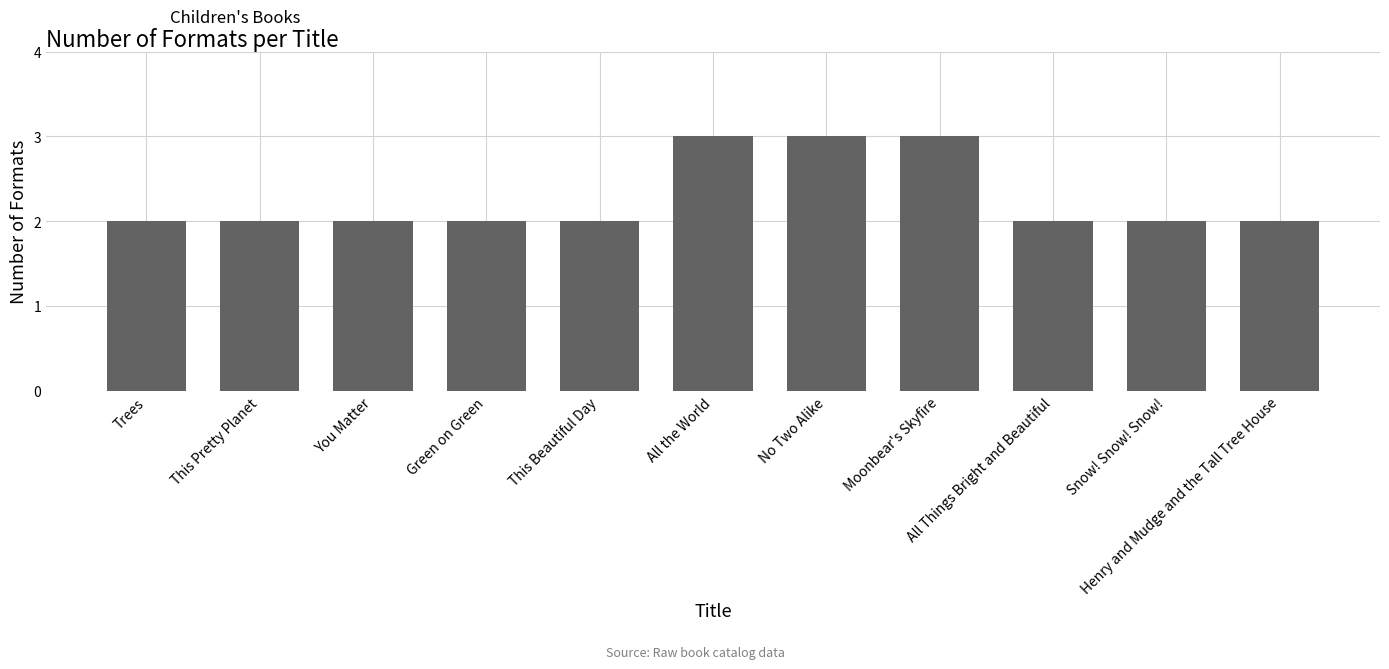

Count the values in the range 2 to 3.

11